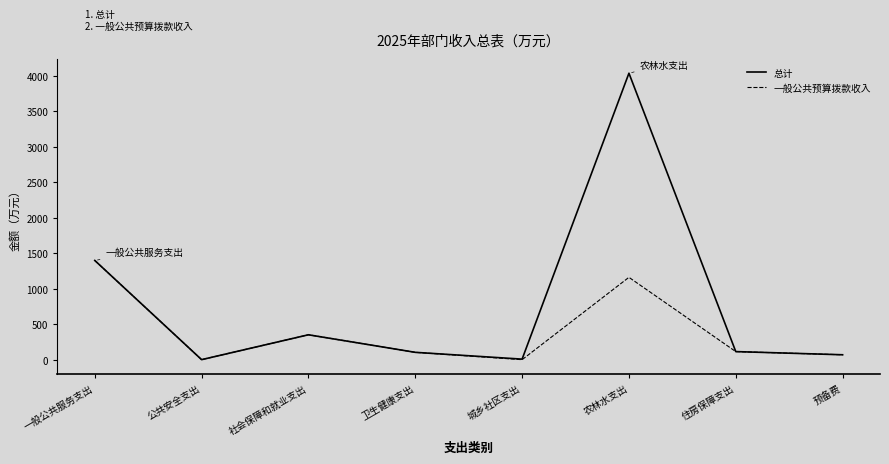

What is the difference between the 一般公共预算拨款收入 values at 一般公共服务支出 and 卫生健康支出?

1293.5